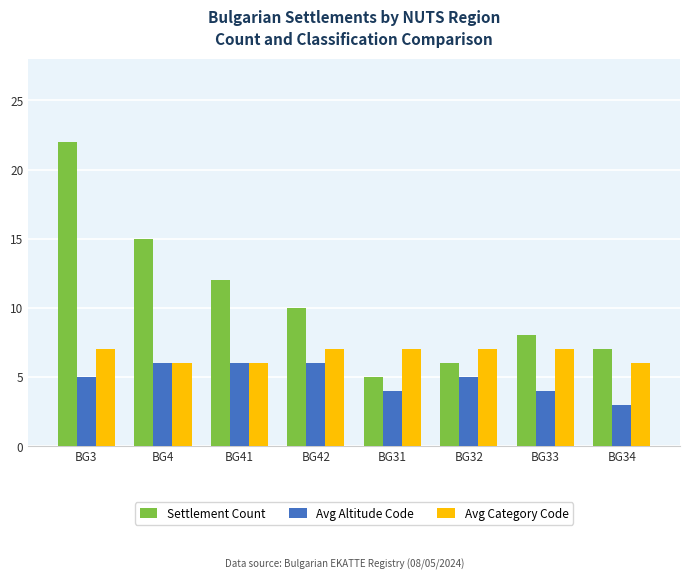

The value of Settlement Count at BG42 is 6. True or false?

False